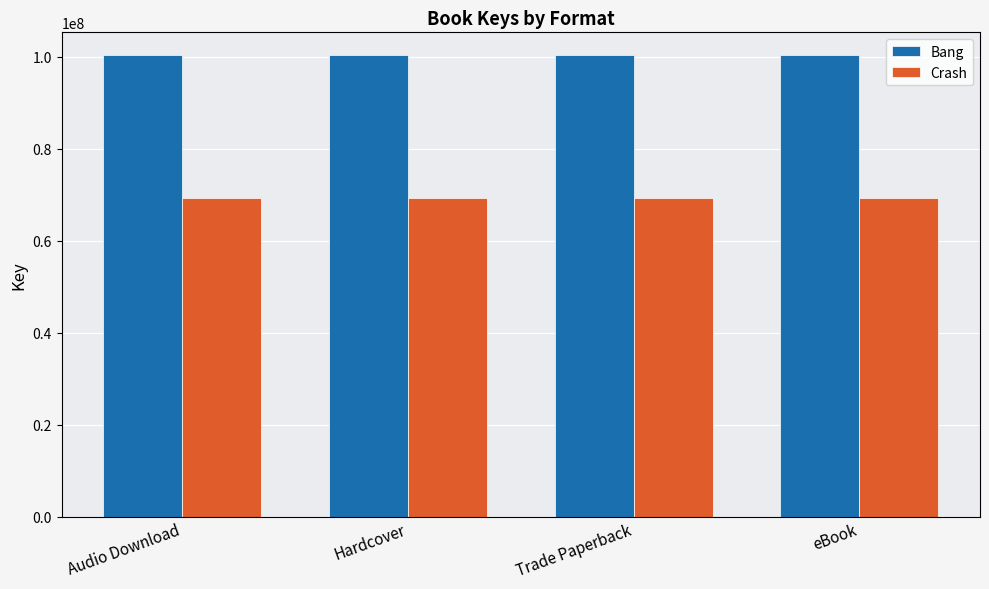

Is the value of Crash at eBook greater than the value of Bang at Hardcover?

No